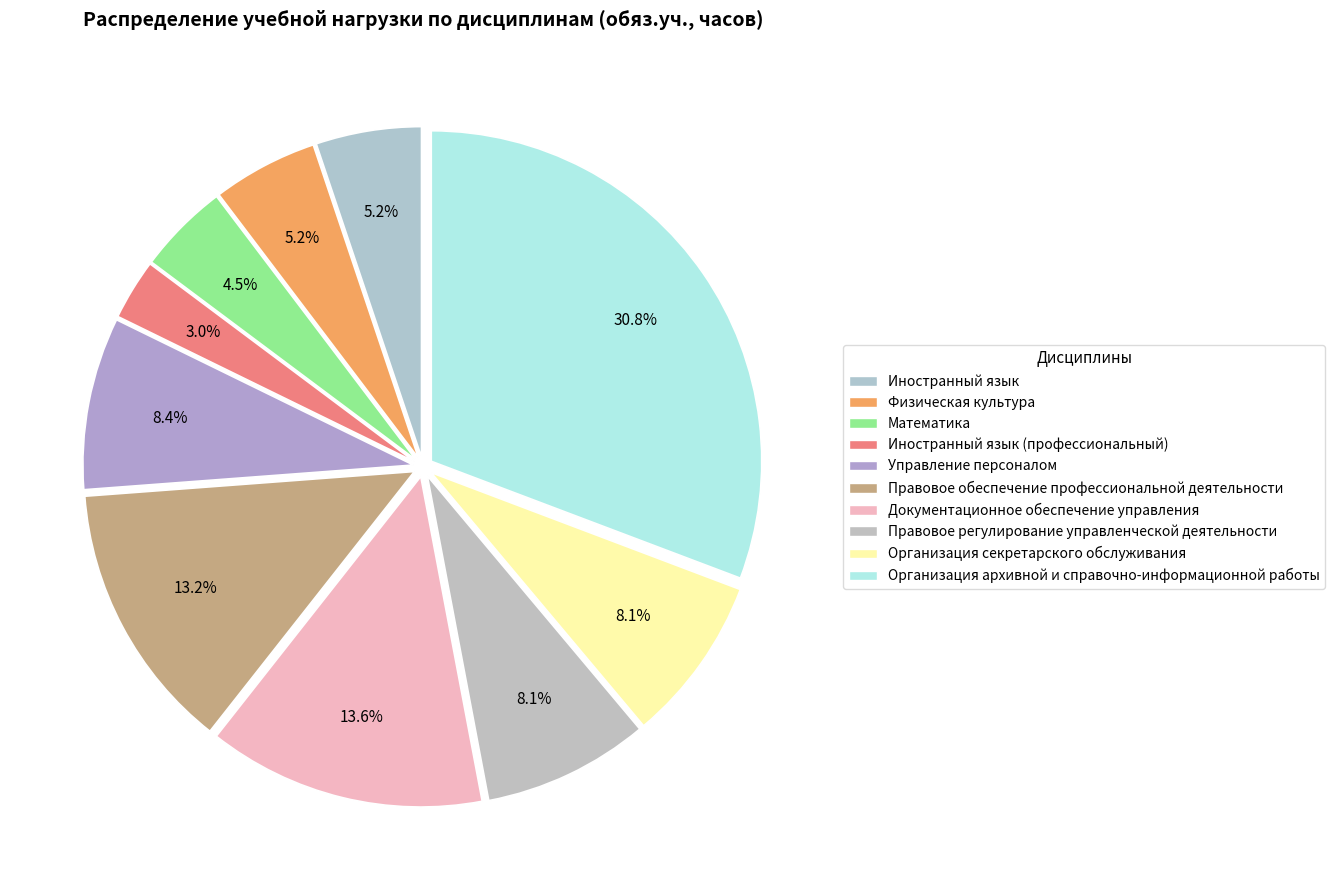

To the nearest percent, what is the difference between the largest and smallest slice percentages?

28%